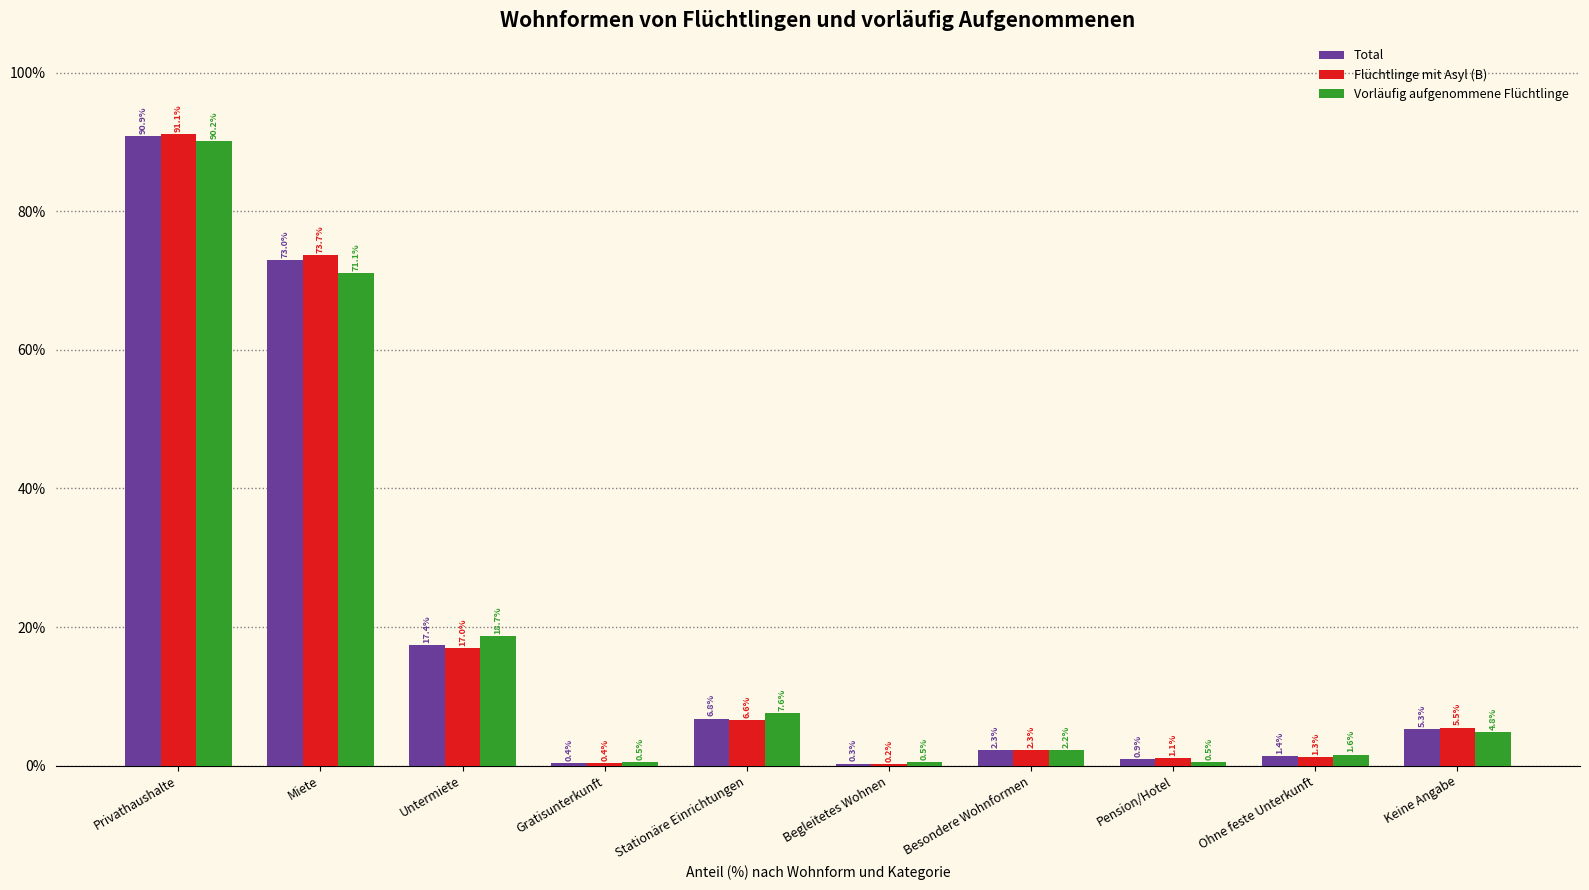

What is the sum of all Total values?

198.7